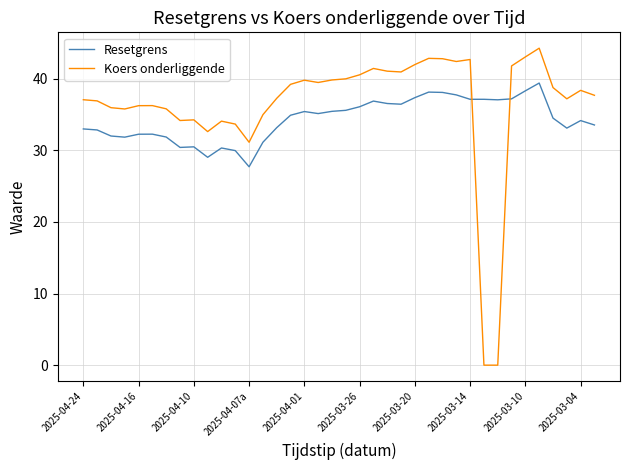

List the series in order of their peak value, lowest first.

Resetgrens, Koers onderliggende